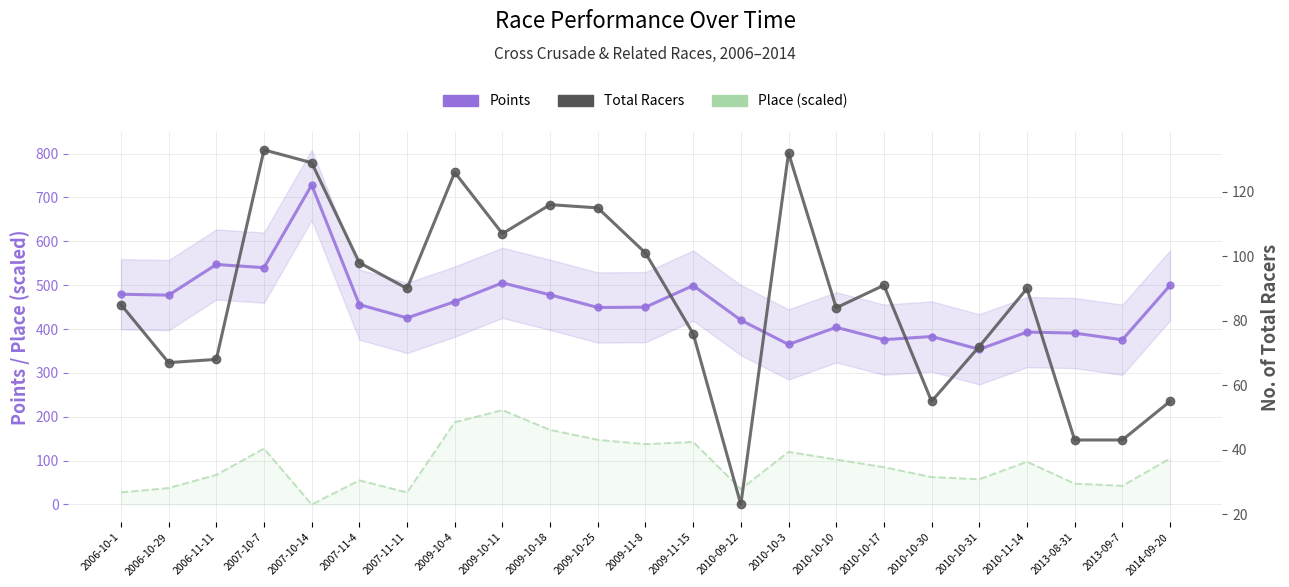

The Place (scaled) series shows 290.2 at 2009-10-18. True or false?

False